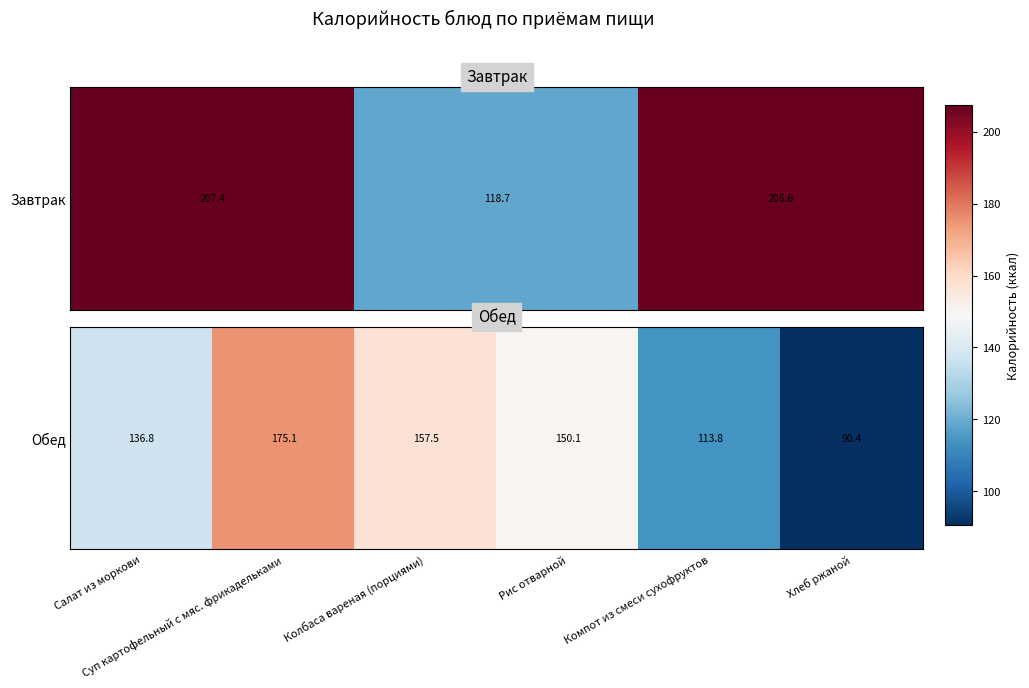

Where does the data first go above 150?

Суп картофельный с мяс. фрикадельками